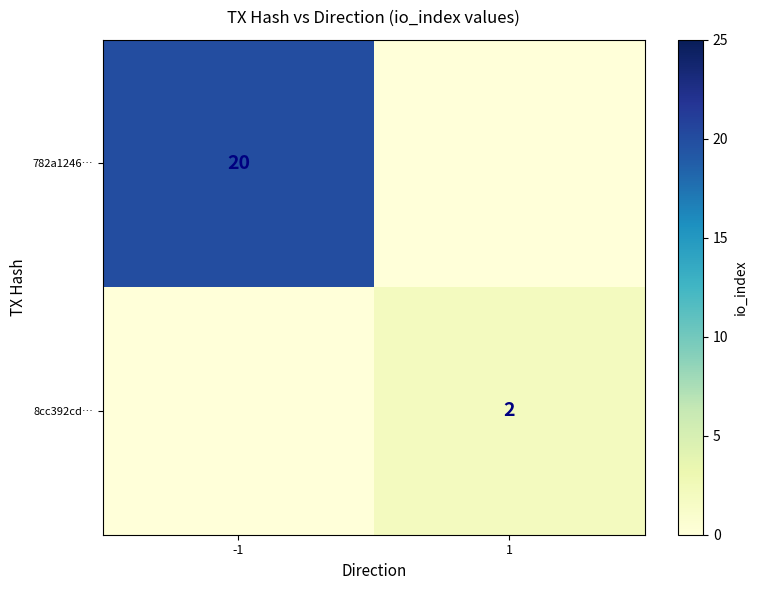

What is the greatest value displayed?

20